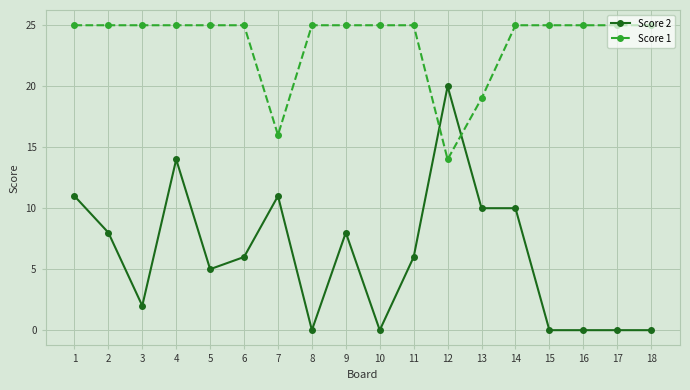

Between which two adjacent categories do Score 1 and Score 2 first intersect?

11 and 12